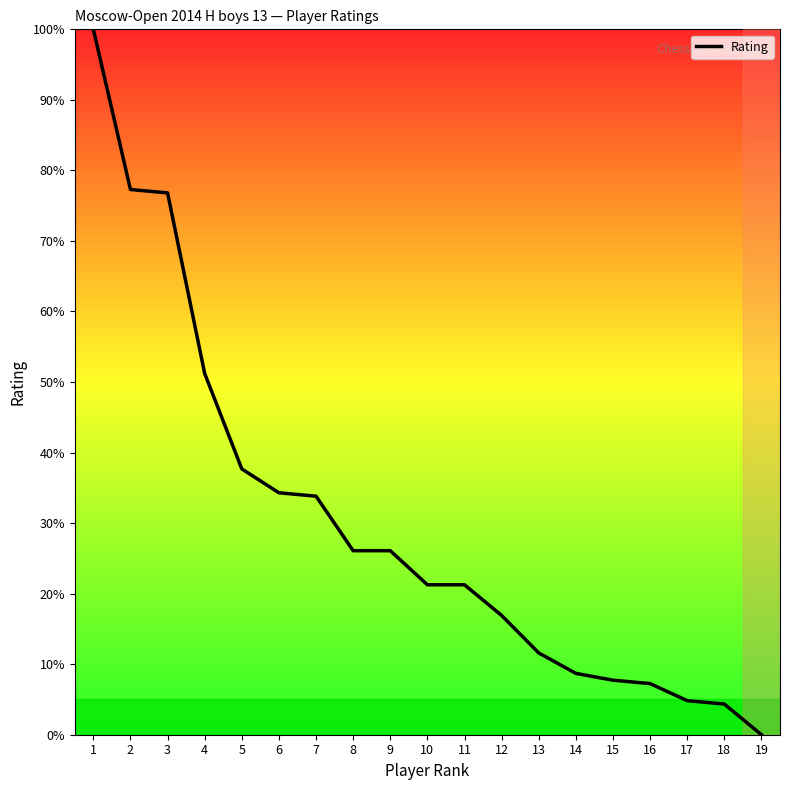

Reading left to right, extract all data points from this chart.

1=100.0	2=77.3	3=76.8	4=51.2	5=37.7	6=34.3	7=33.8	8=26.1	9=26.1	10=21.3	11=21.3	12=16.9	13=11.6	14=8.7	15=7.7	16=7.2	17=4.8	18=4.3	19=0.0